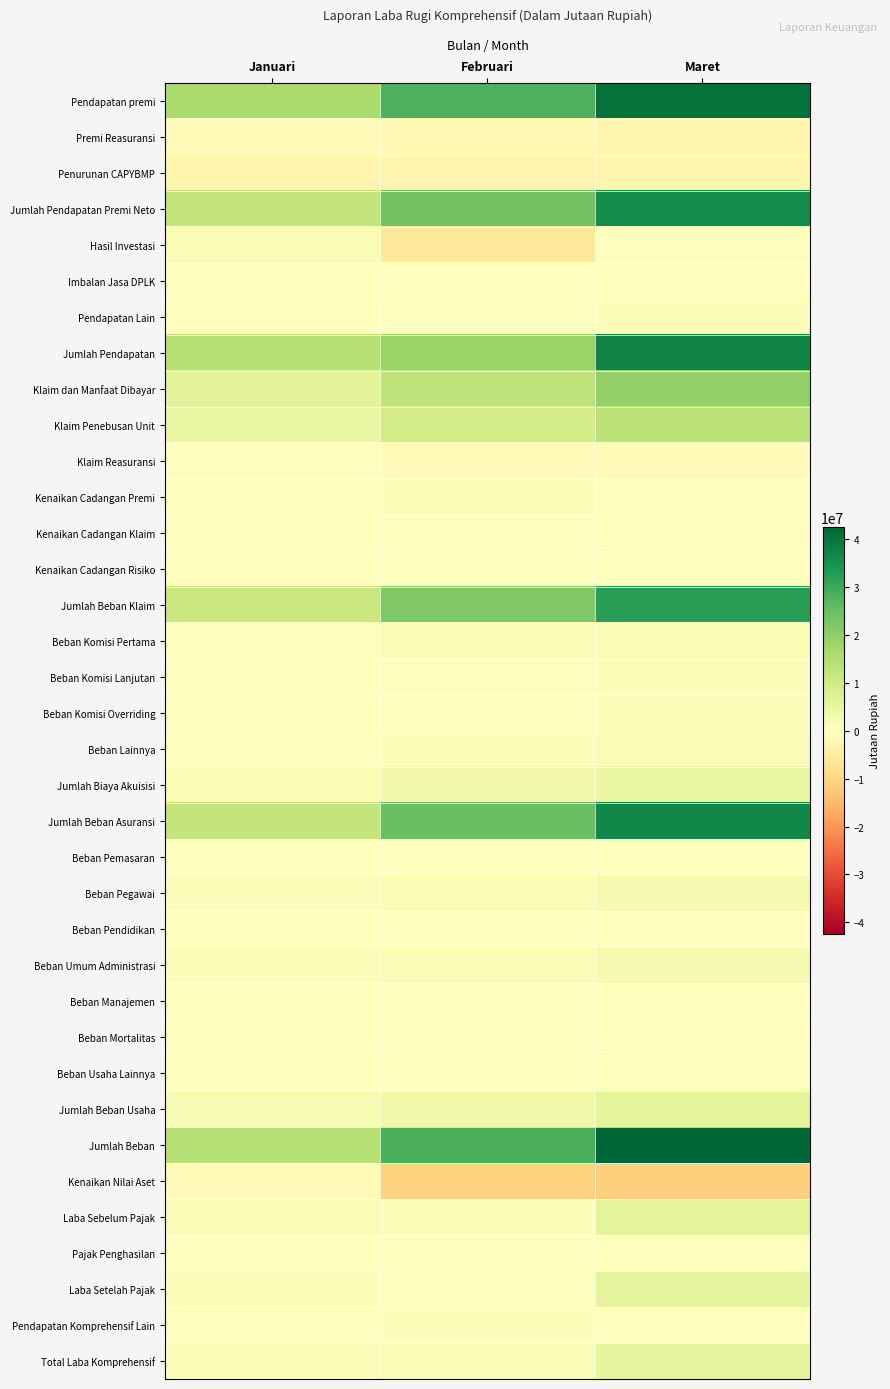

Which has a higher value, Maret or Januari?

Maret